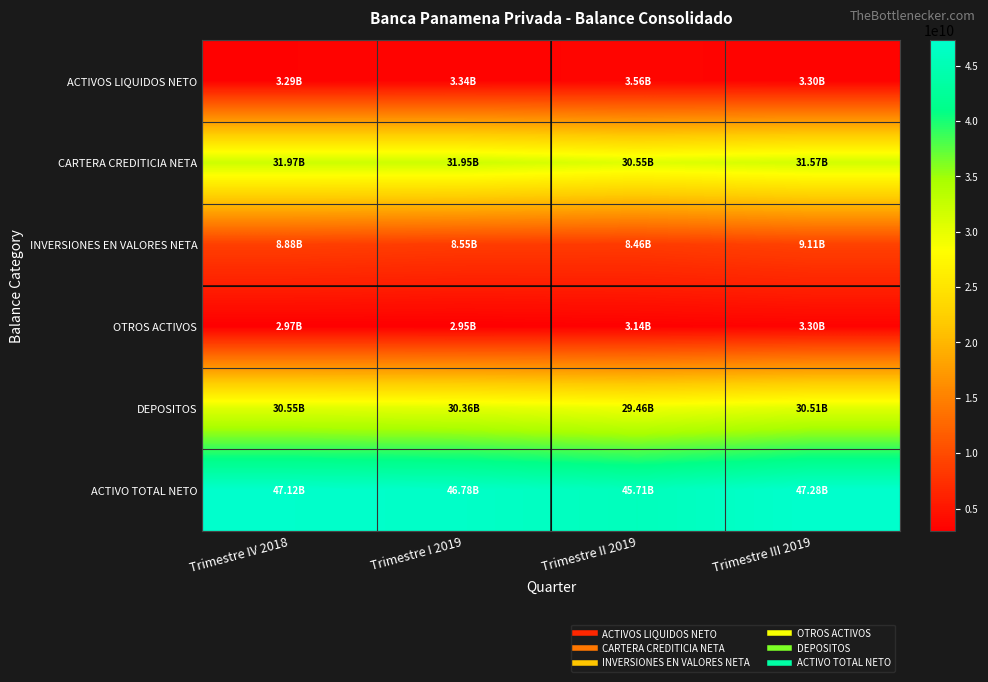

Which category has the lowest value across all series?

Trimestre I 2019